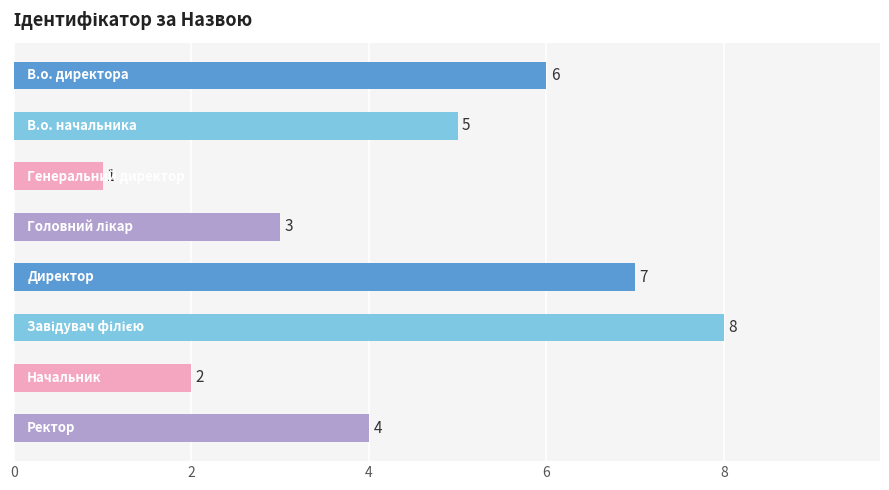

Reading top to bottom, what are all the values shown in this chart?

6	5	1	3	7	8	2	4